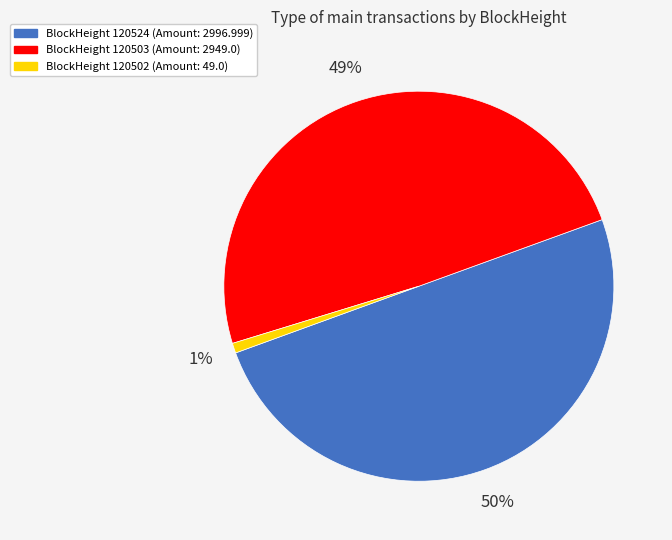

How many slices are in this pie chart?

3